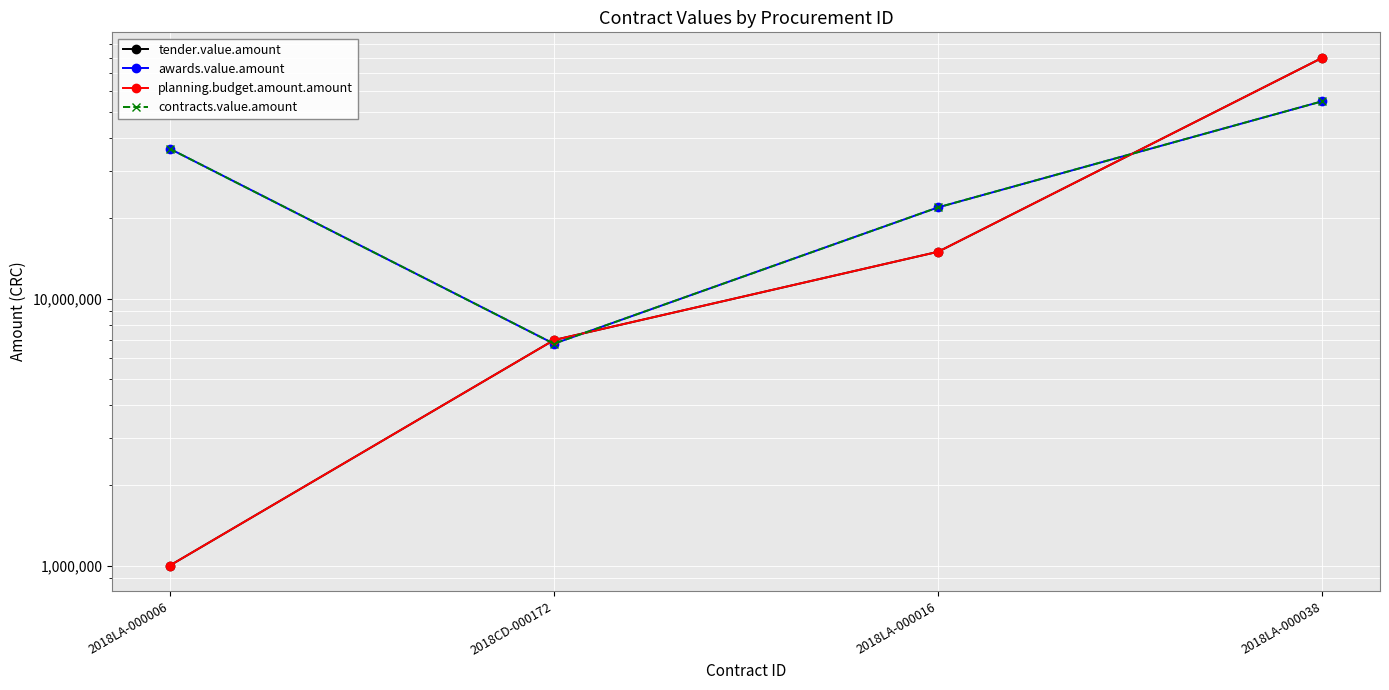

What position from the right is 2018CD-000172?

3